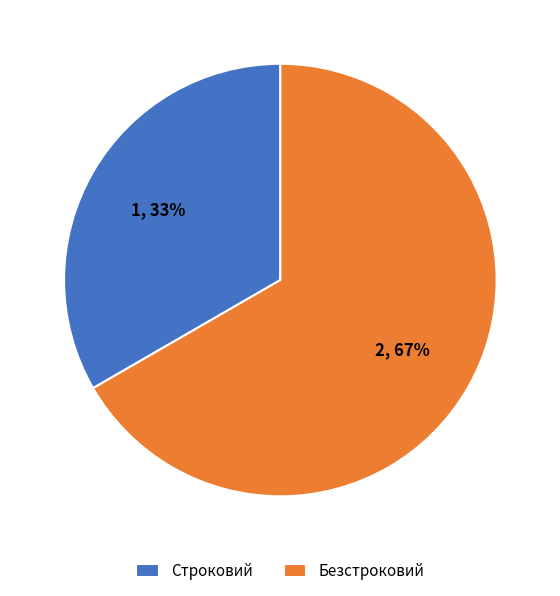

Combined, do Безстроковий and Строковий account for over 50%?

Yes